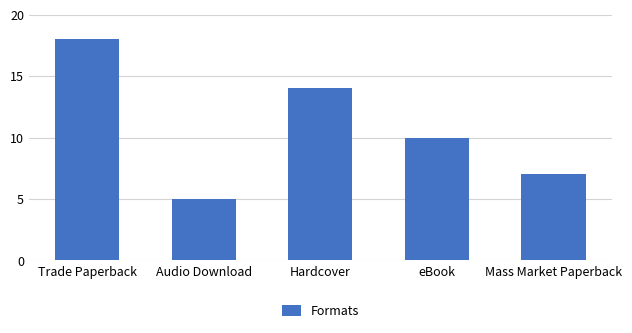

Which category has the lowest value across all series?

Audio Download